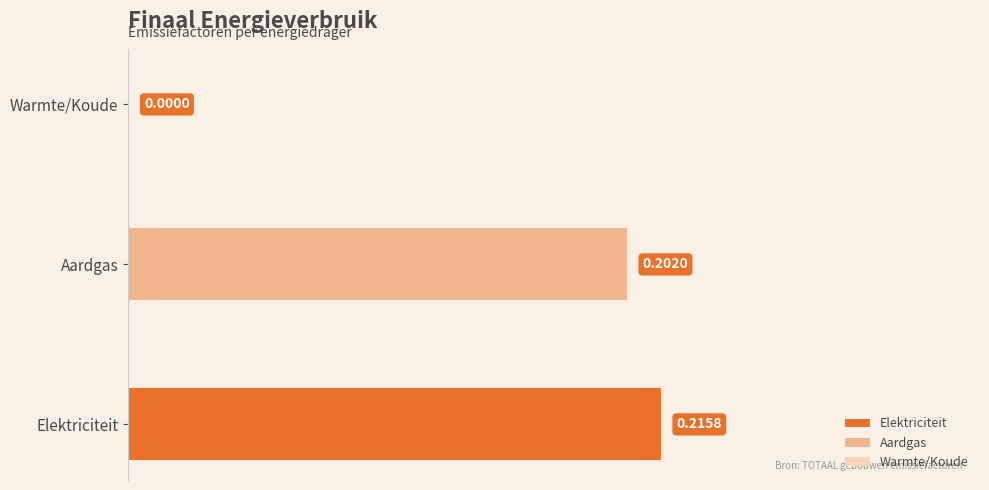

Where is the data nearest to the value 0?

Warmte/Koude